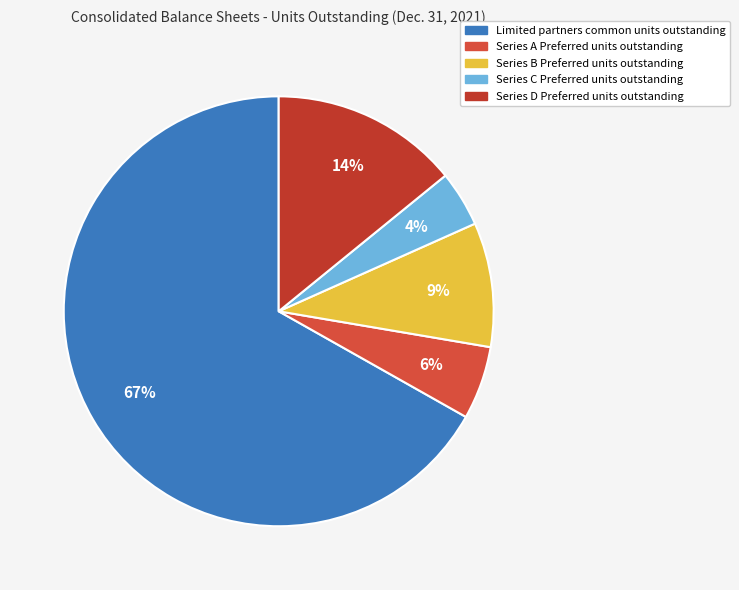

True or false: Series A Preferred units outstanding accounts for 13% of the total.

False